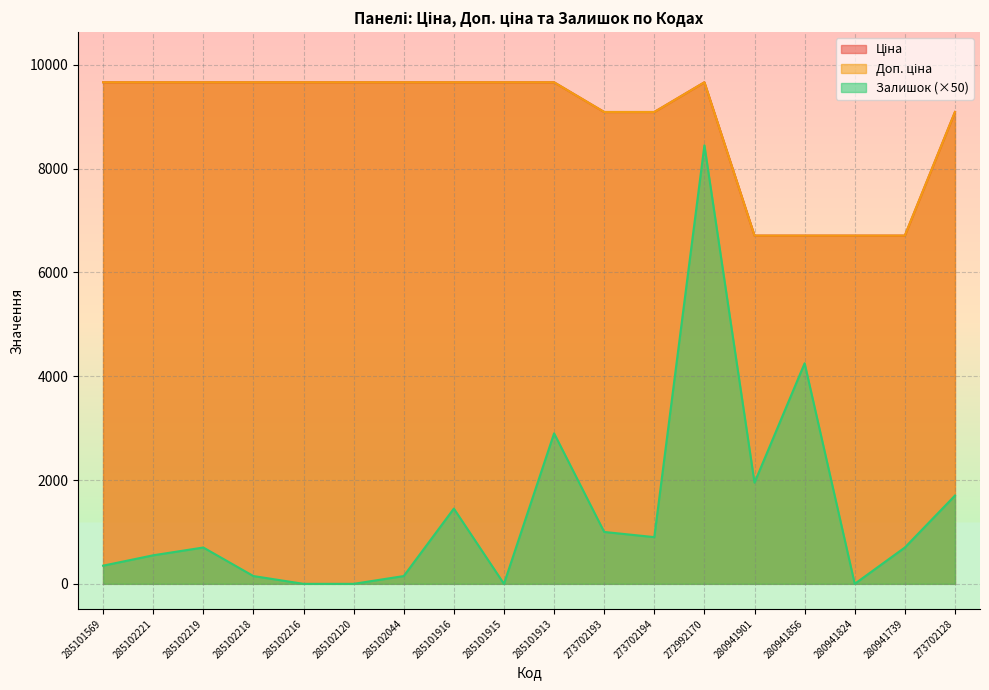

Is it true that Ціна equals 8980.0 at 280941856?

False